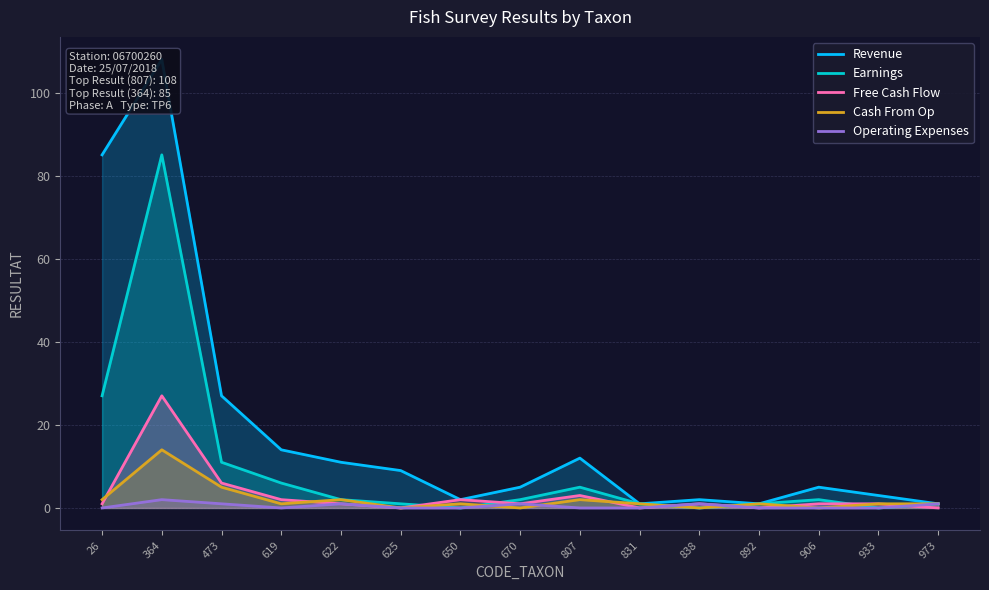

Is it true that Earnings equals 11 at 26?

False